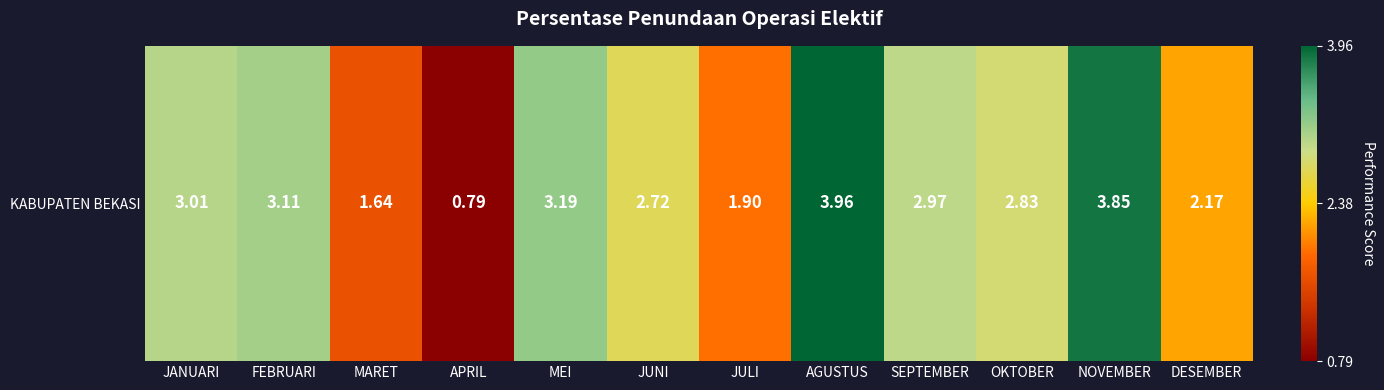

What is the greatest value displayed?

4.0